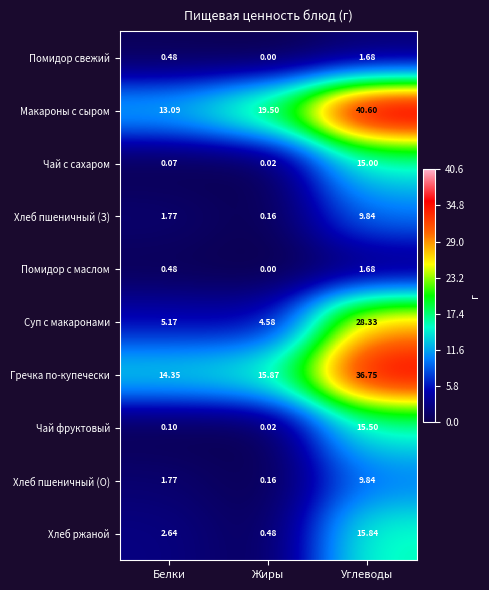

Where is Гречка по-купечески nearest to the value 25?

Жиры